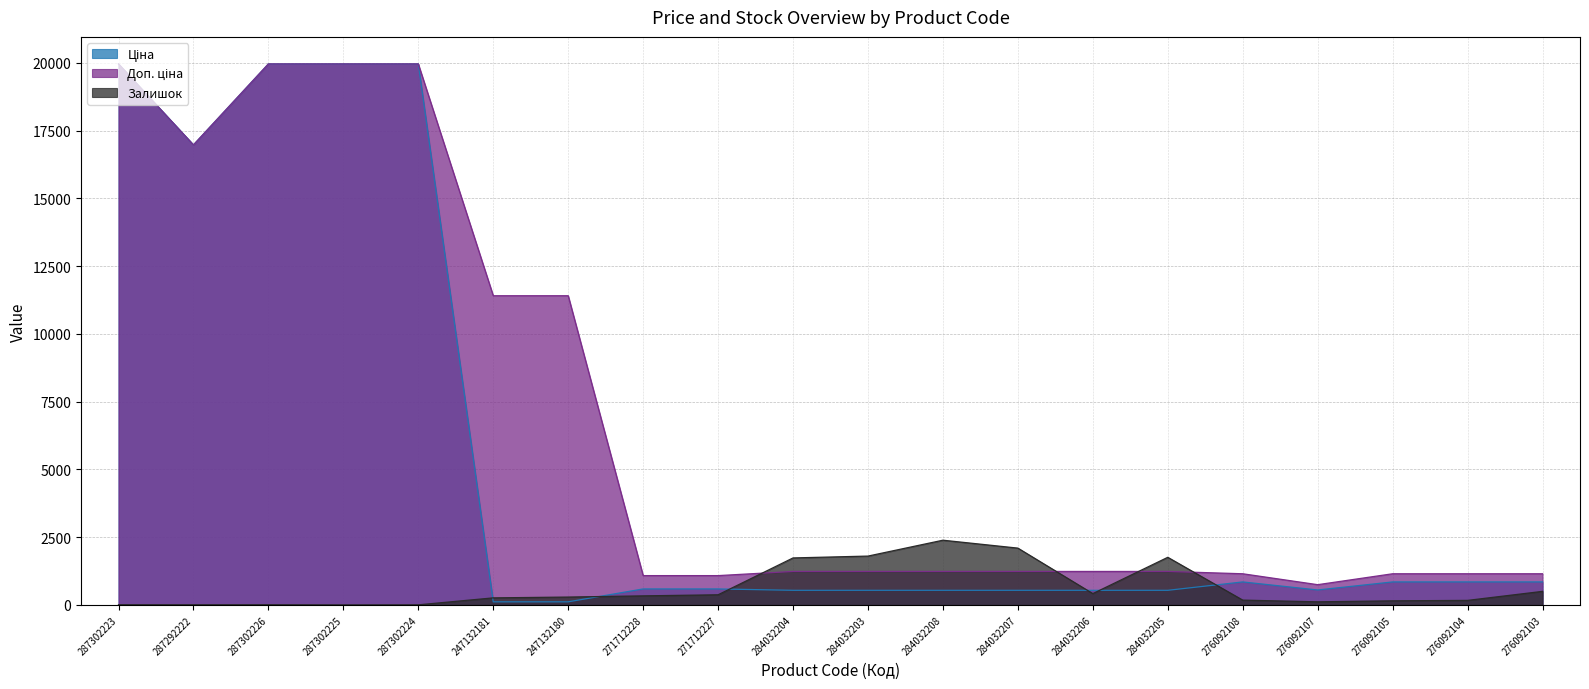

Reading right to left, transcribe all the data shown in this chart.

Ціна: 276092103=848.4	276092104=848.4	276092105=848.4	276092107=551.5	276092108=848.4	284032205=539.0	284032206=539.0	284032207=539.0	284032208=539.0	284032203=539.0	284032204=539.0	271712227=589.9	271712228=589.9	247132180=114.1	247132181=114.1	287302224=19964.2	287302225=19964.2	287302226=19964.2	287292222=16976.3	287302223=19964.2
Доп. ціна: 276092103=1149.7	276092104=1149.7	276092105=1149.7	276092107=747.0	276092108=1149.7	284032205=1235.4	284032206=1235.4	284032207=1235.4	284032208=1235.4	284032203=1235.4	284032204=1235.4	271712227=1081.7	271712228=1081.7	247132180=11410.0	247132181=11410.0	287302224=19964.2	287302225=19964.2	287302226=19964.2	287292222=16976.3	287302223=19964.2
Залишок: 276092103=500.0	276092104=167.0	276092105=151.0	276092107=114.0	276092108=177.0	284032205=1757.0	284032206=417.0	284032207=2096.0	284032208=2388.0	284032203=1802.0	284032204=1734.0	271712227=374.0	271712228=334.0	247132180=290.0	247132181=260.0	287302224=3.0	287302225=0.0	287302226=6.0	287292222=5.0	287302223=7.0